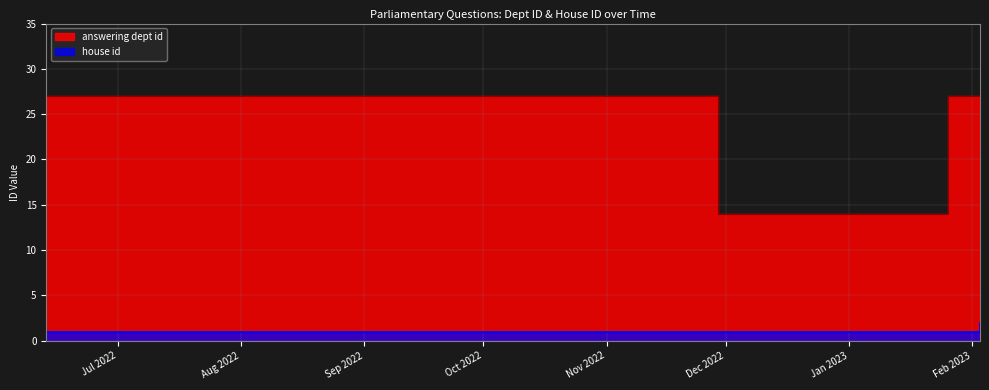

Which has a higher value, 2023-02-03 or 2022-07-20?

2023-02-03